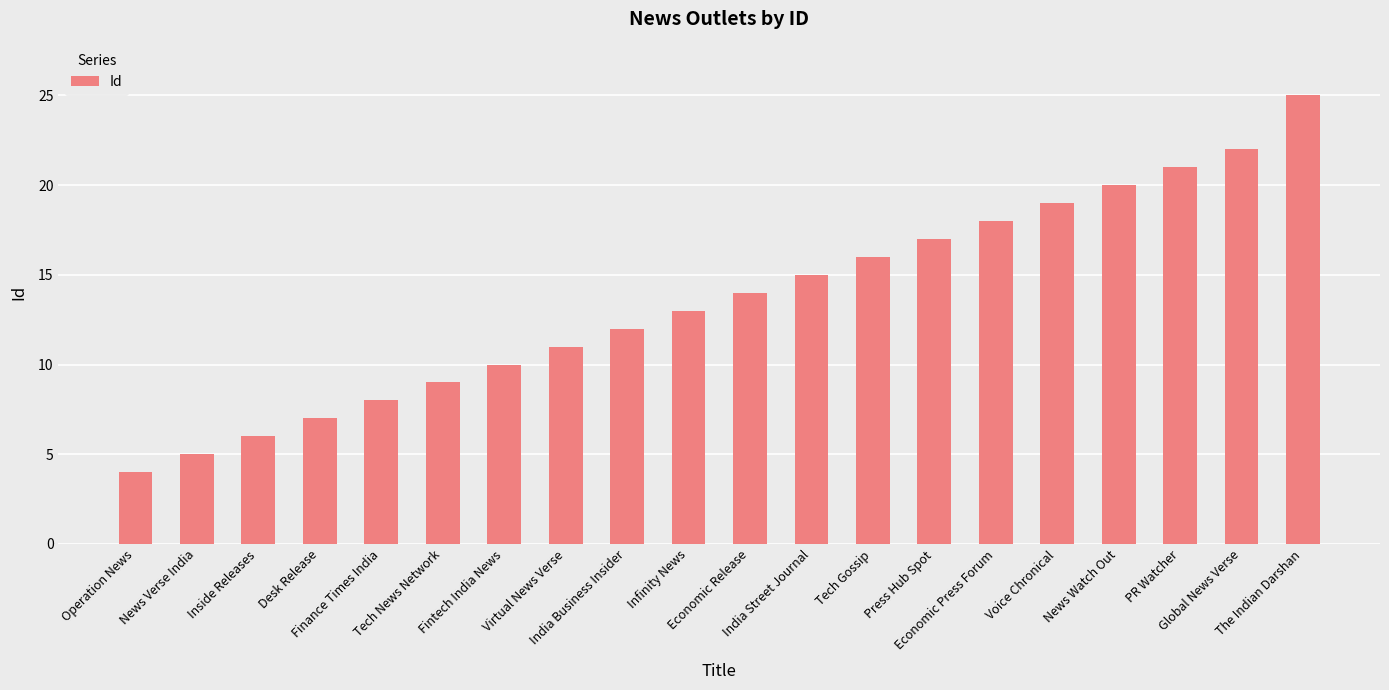

Are the bars grouped side by side (vs. stacked)?

No